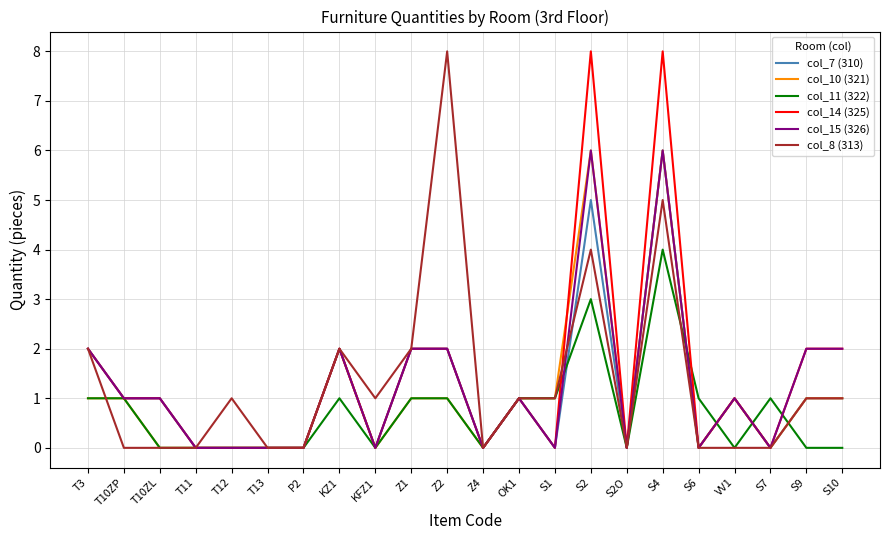

True or false: col_7 (310) has a value of -4 at S7.

False